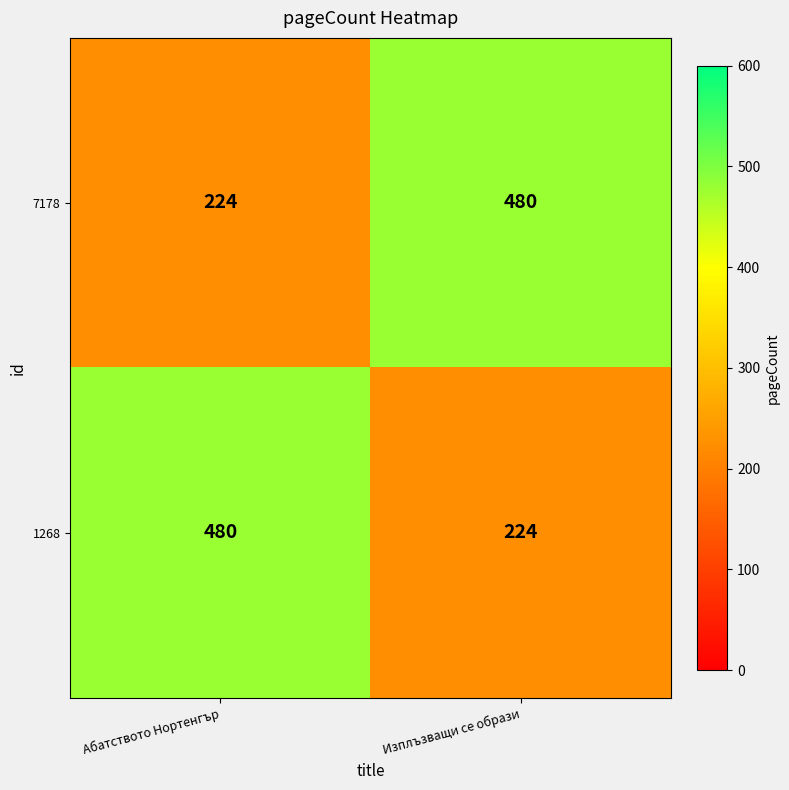

What is the spread (max minus min) of values at Абатството Нортенгър?

256